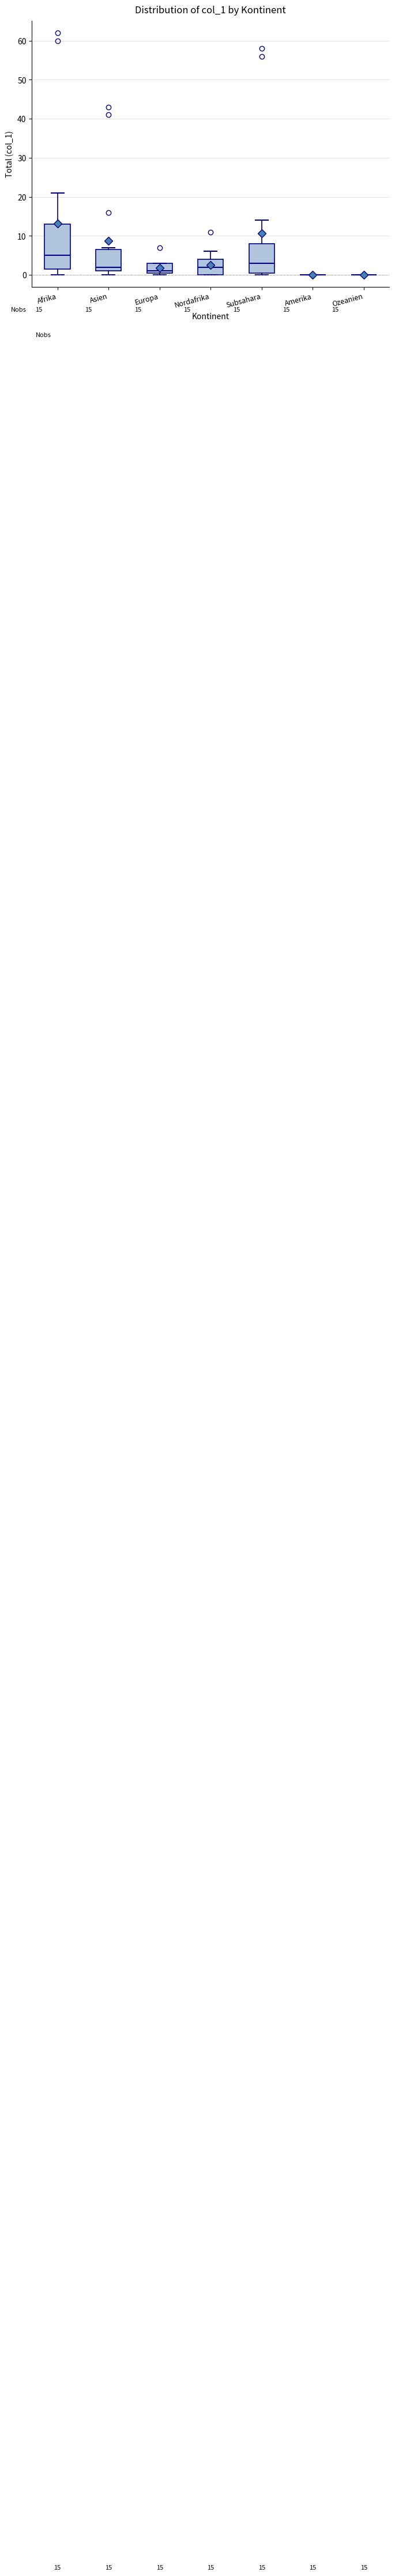

Comparing the boxes themselves (not the whiskers), which one is the tallest?

Afrika